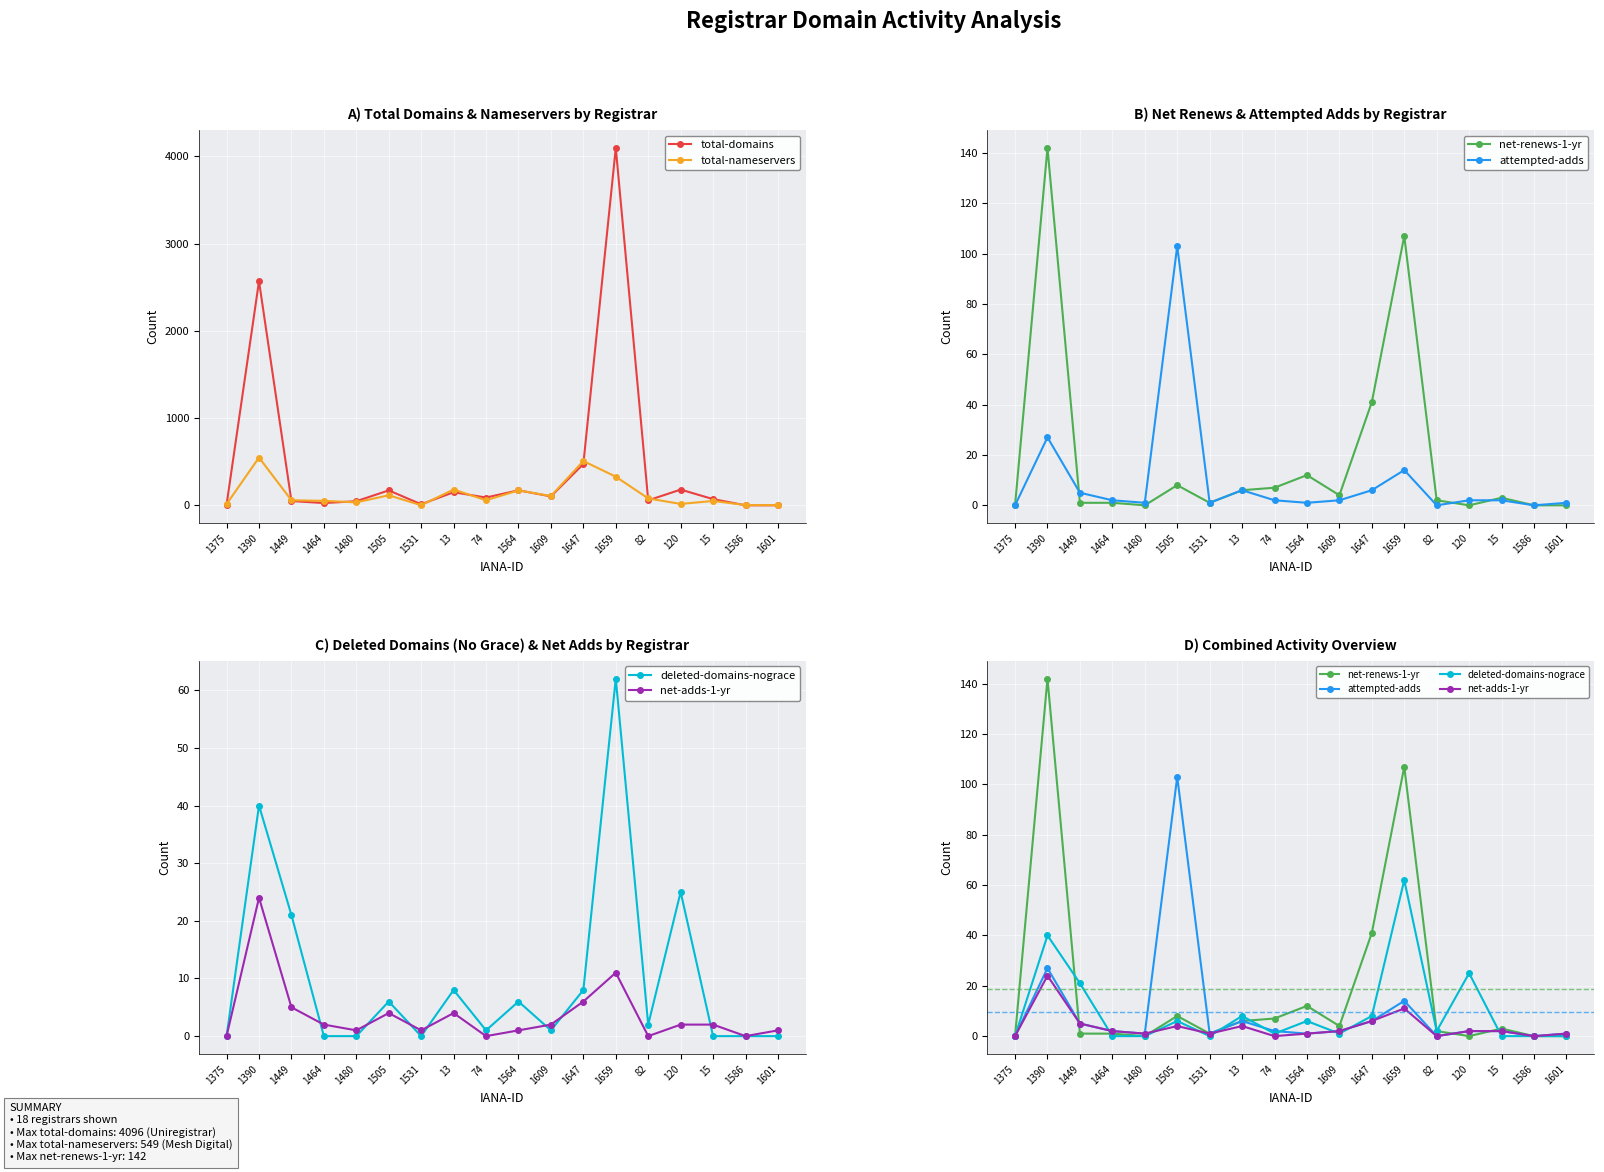

What is the label of the 12th point from the right?

1531